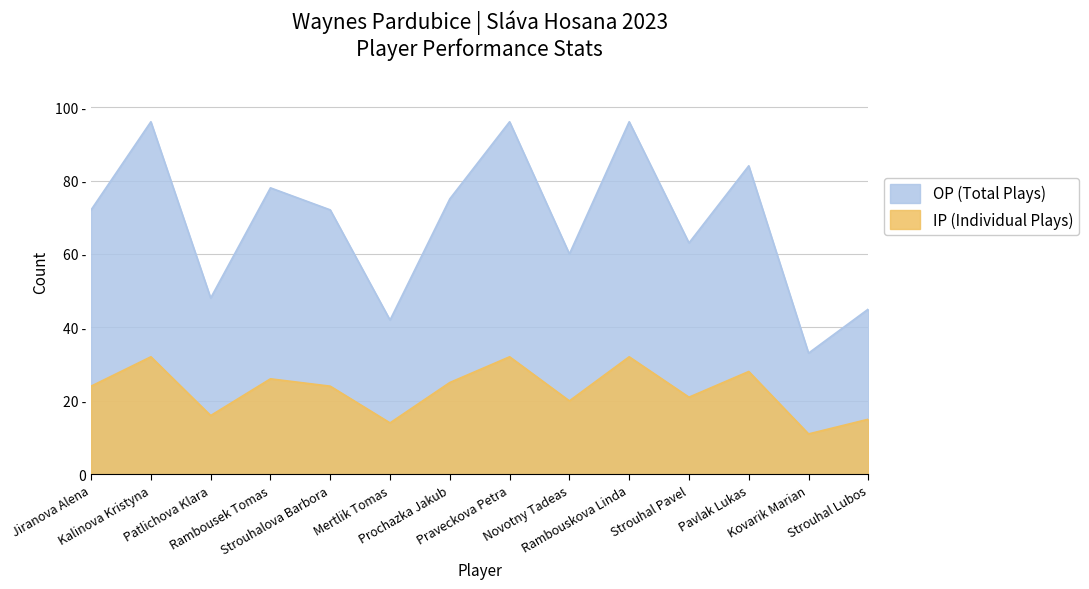

What is the difference between the highest and lowest values at Pavlak Lukas?

56